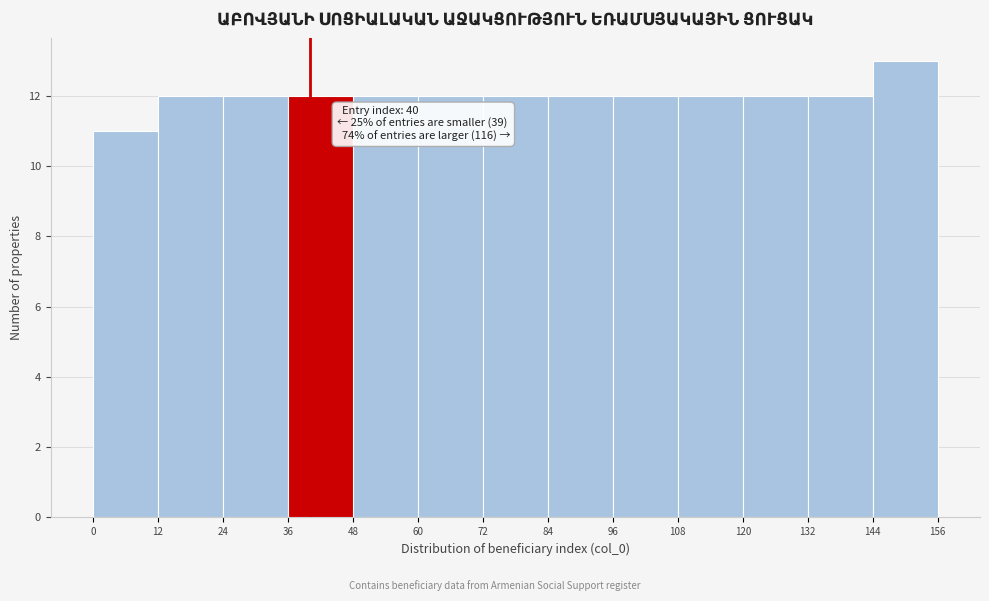

Over which range of the x-axis is the bar tallest?

144 to 156